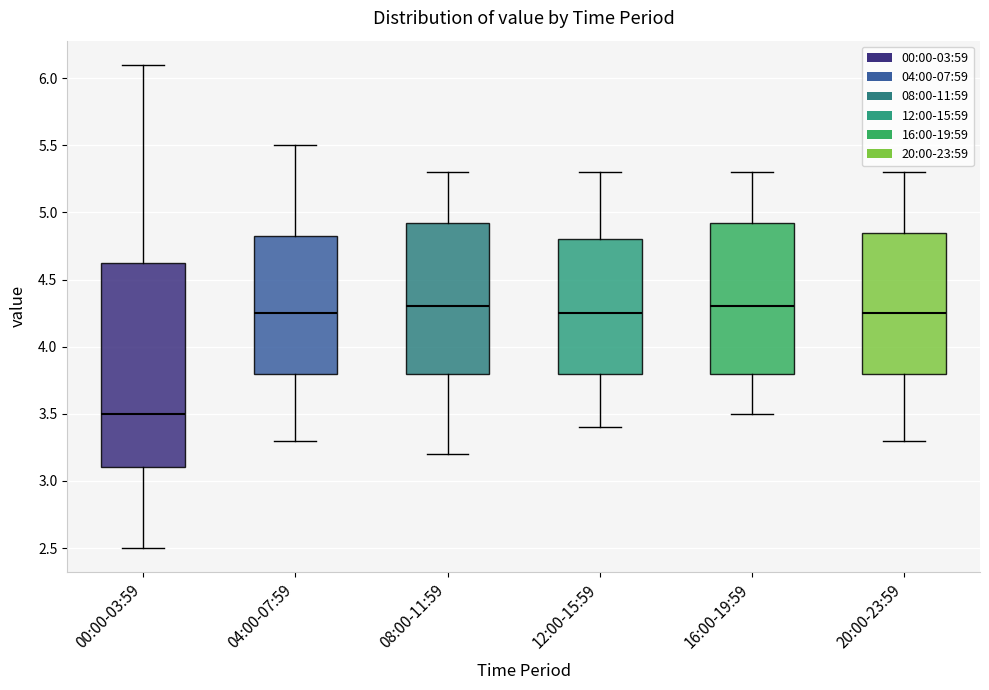

Reading left to right, read every box against the y-axis: the position of its median line, the range the box covers, and the ends of its whiskers. The values are not printed on the chart, so give them approximately, as read against the axis.

00:00-03:59: median 3.50, box 3.10 to 4.65, whiskers 2.50 to 6.10
04:00-07:59: median 4.25, box 3.80 to 4.85, whiskers 3.30 to 5.50
08:00-11:59: median 4.30, box 3.80 to 4.95, whiskers 3.20 to 5.30
12:00-15:59: median 4.25, box 3.80 to 4.80, whiskers 3.40 to 5.30
16:00-19:59: median 4.30, box 3.80 to 4.95, whiskers 3.50 to 5.30
20:00-23:59: median 4.25, box 3.80 to 4.85, whiskers 3.30 to 5.30